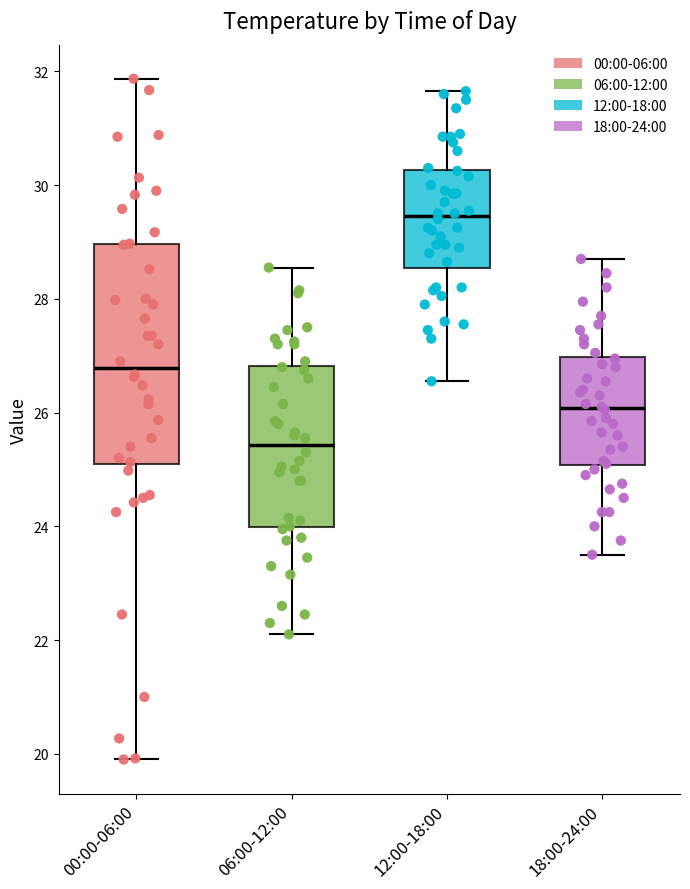

Comparing the boxes themselves (not the whiskers), which one is the tallest?

00:00-06:00